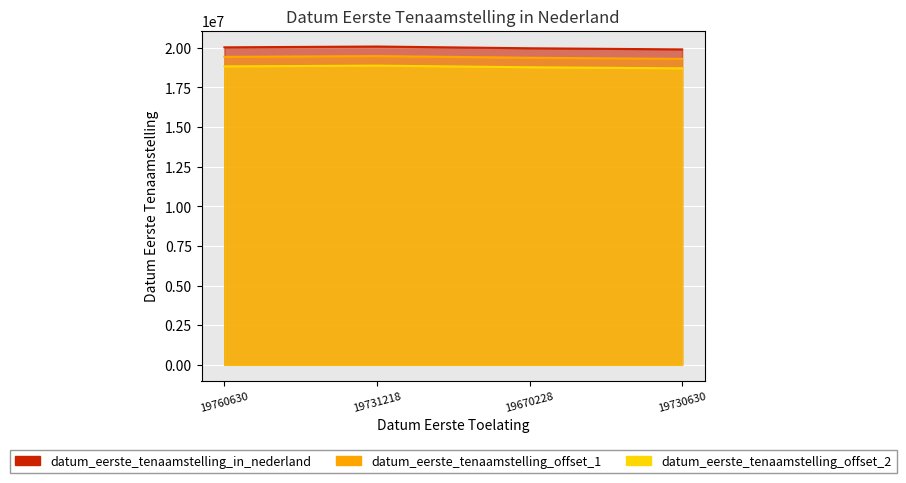

What value does the data have at 19670228, to the nearest 100?

19970700